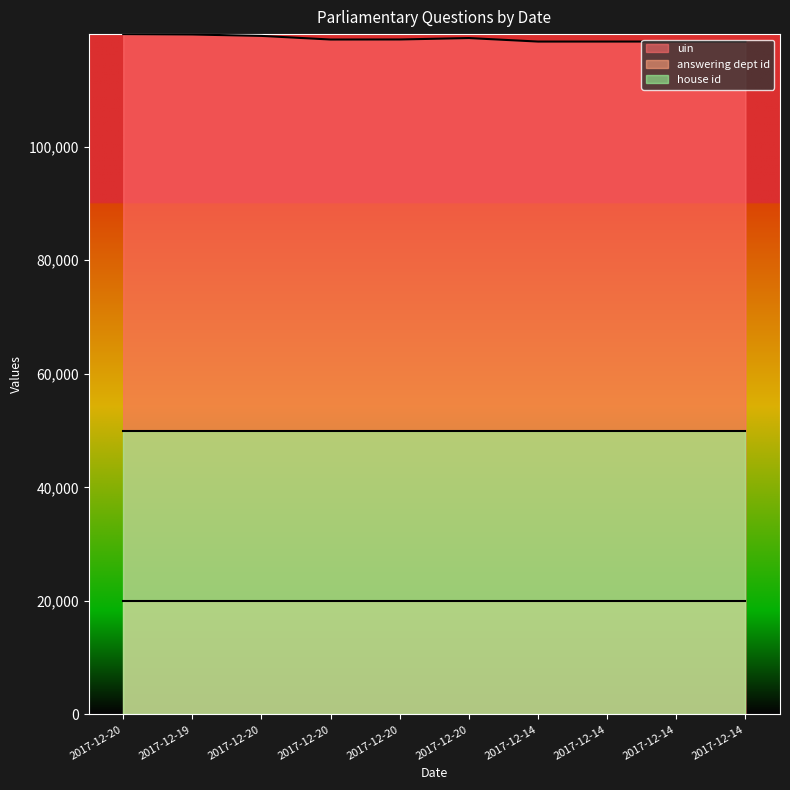

At 2017-12-20, list the series in order from smallest to largest.

house id, answering dept id, uin